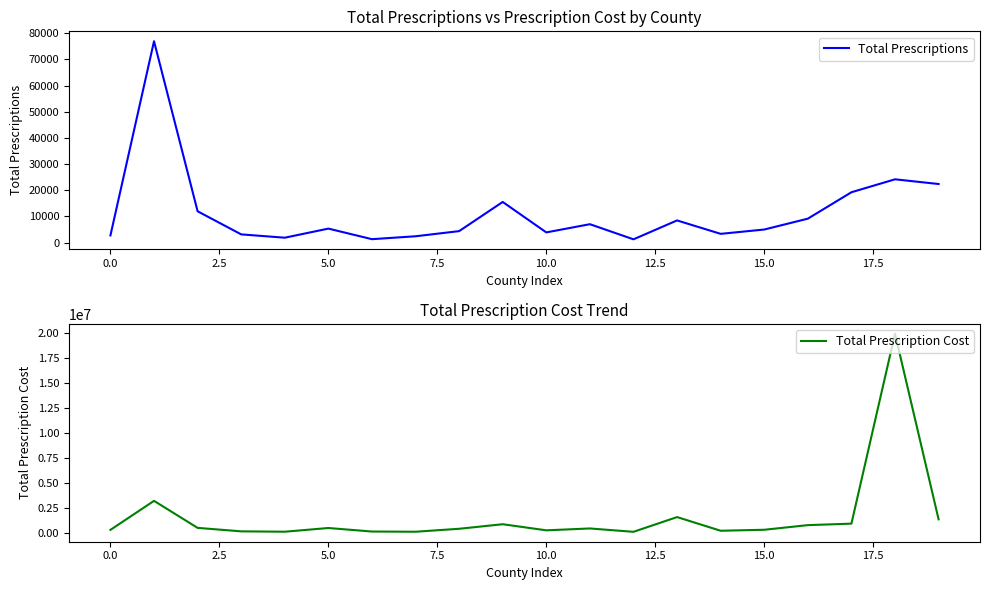

True or false: Total Prescription Cost and Total Prescriptions cross at least once.

False